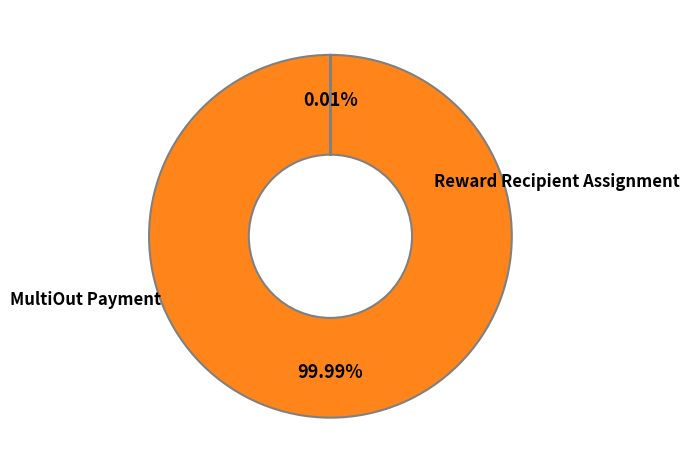

Does any single category account for the majority?

Yes